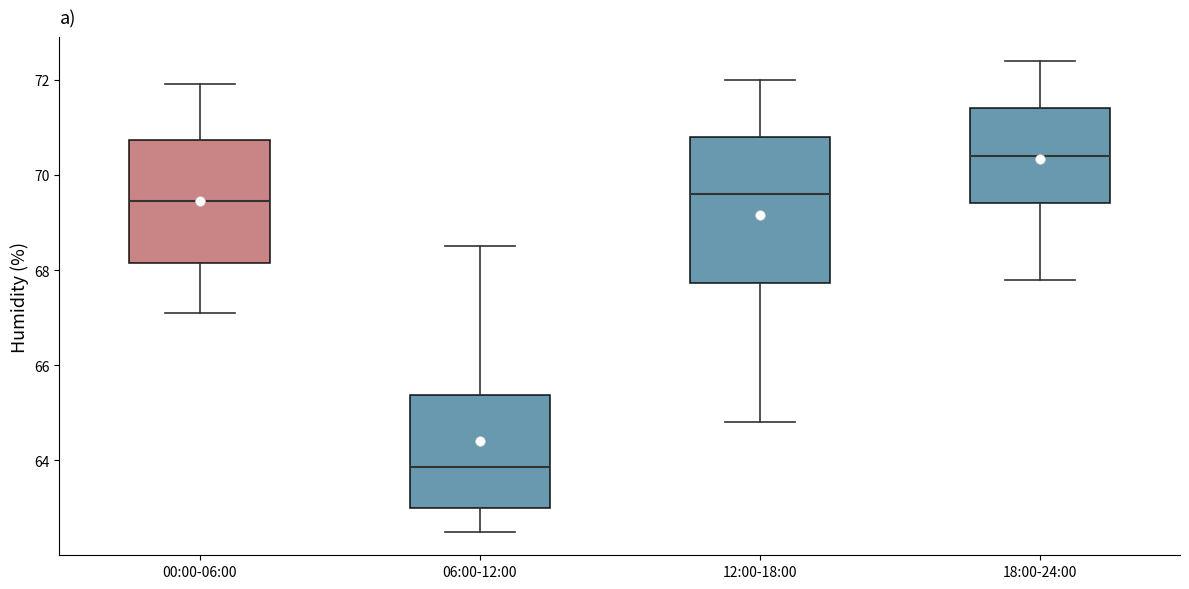

Which box has the highest median line?

18:00-24:00